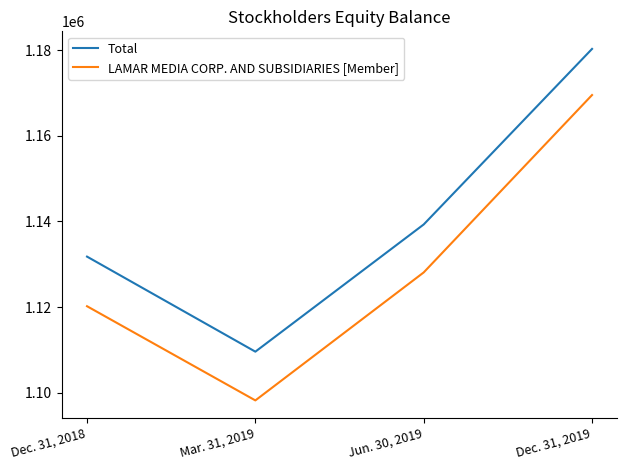

Rank the categories by Total value from lowest to highest.

Mar. 31, 2019, Dec. 31, 2018, Jun. 30, 2019, Dec. 31, 2019